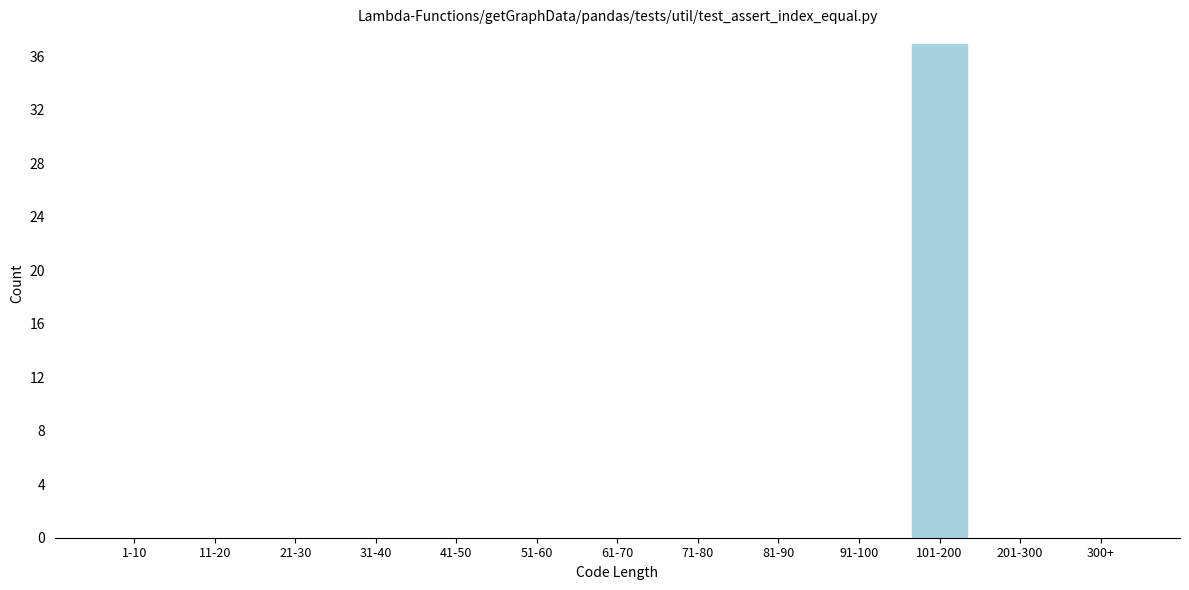

Reading left to right, transcribe all the data shown in this chart.

1-10=0	11-20=0	21-30=0	31-40=0	41-50=0	51-60=0	61-70=0	71-80=0	81-90=0	91-100=0	101-200=37	201-300=0	300+=0